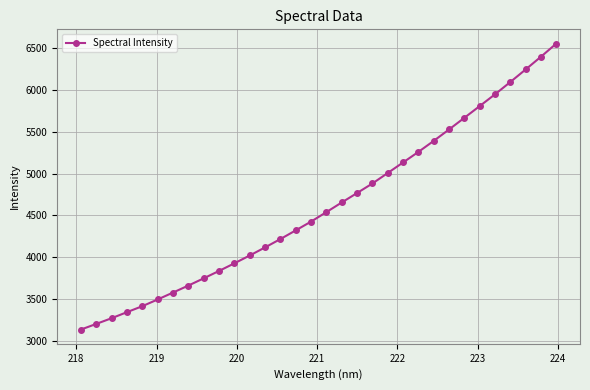

What is the greatest value displayed?

6547.5